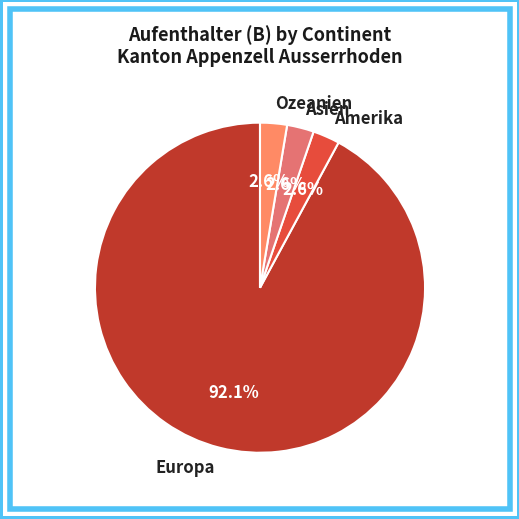

What portion of the pie excludes Asien?

97.4%